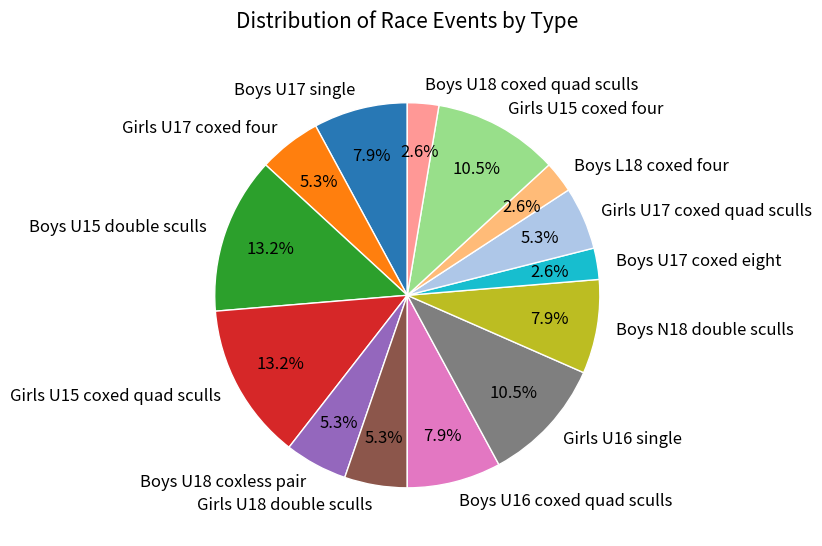

What is the ratio of the value at Boys U17 single to the value at Boys U18 coxless pair?

1.5